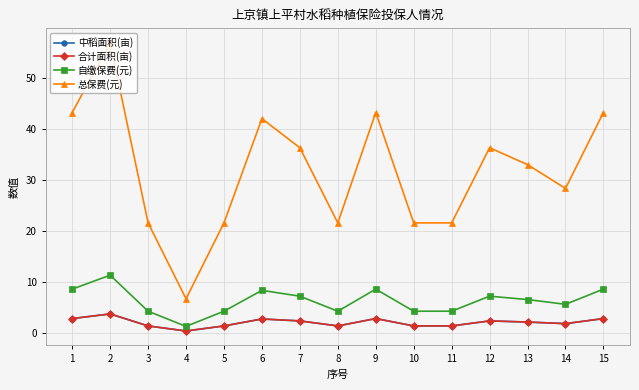

Does the chart have visible grid lines?

Yes